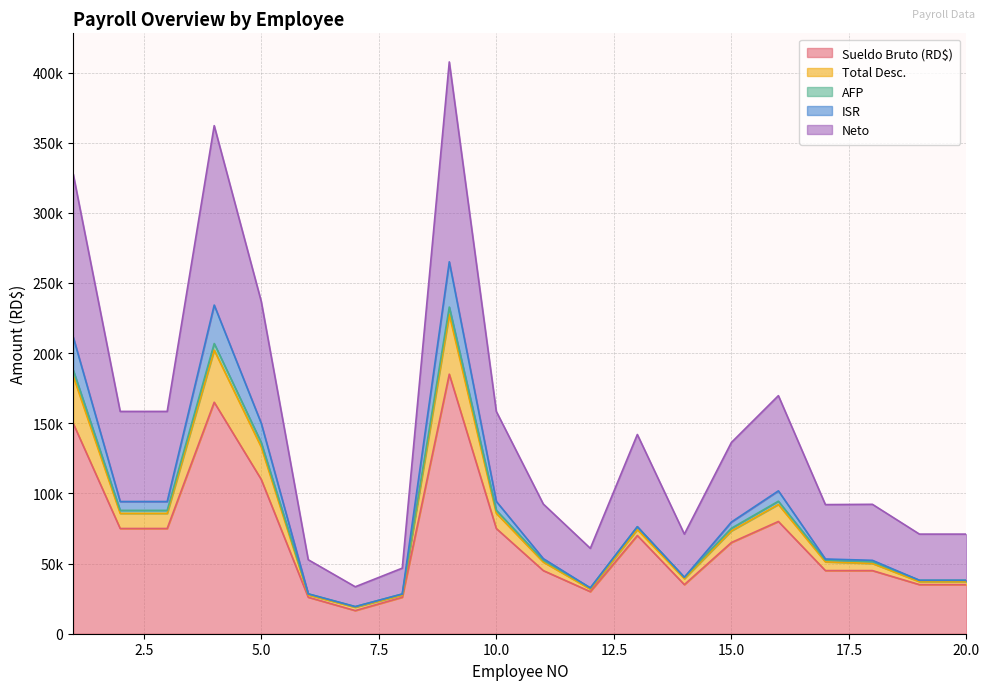

At which category is the sum across all series the highest?

9